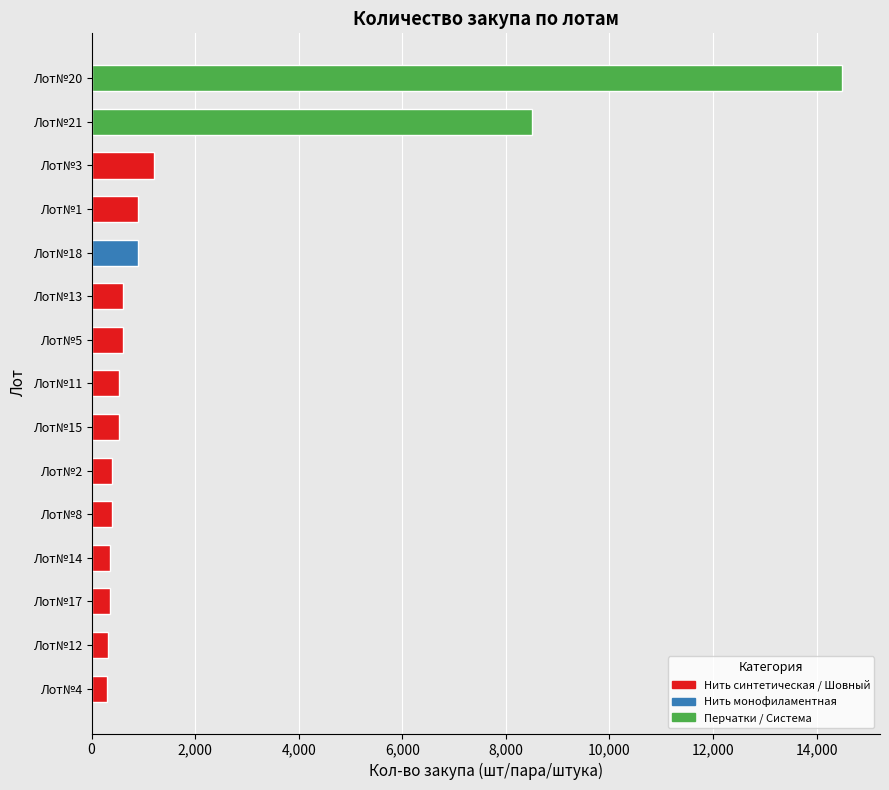

What is the average value?

2028